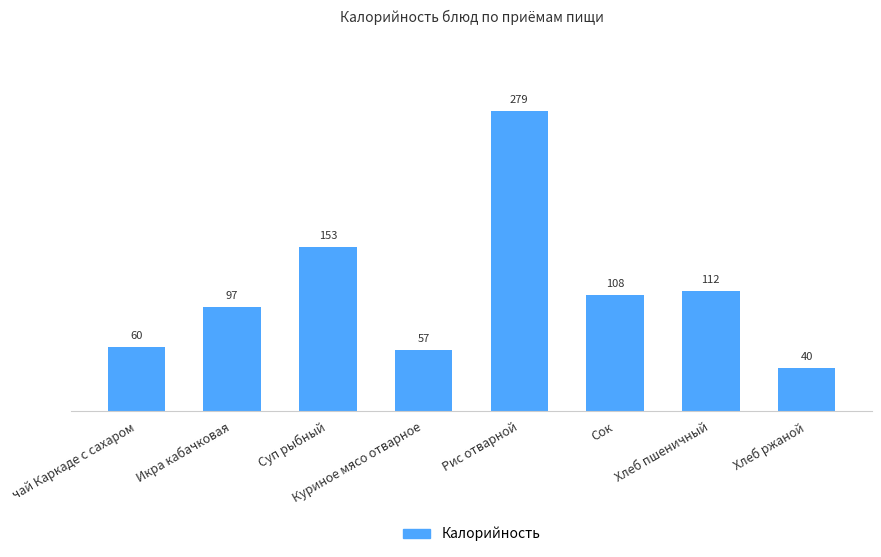

What is the ratio of the value at Рис отварной to the value at Хлеб ржаной?

7.0